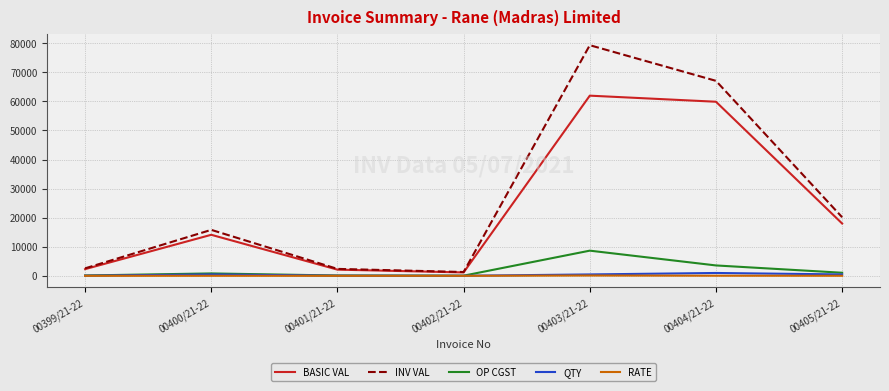

The value of INV VAL at 00403/21-22 is 108122.3. True or false?

False